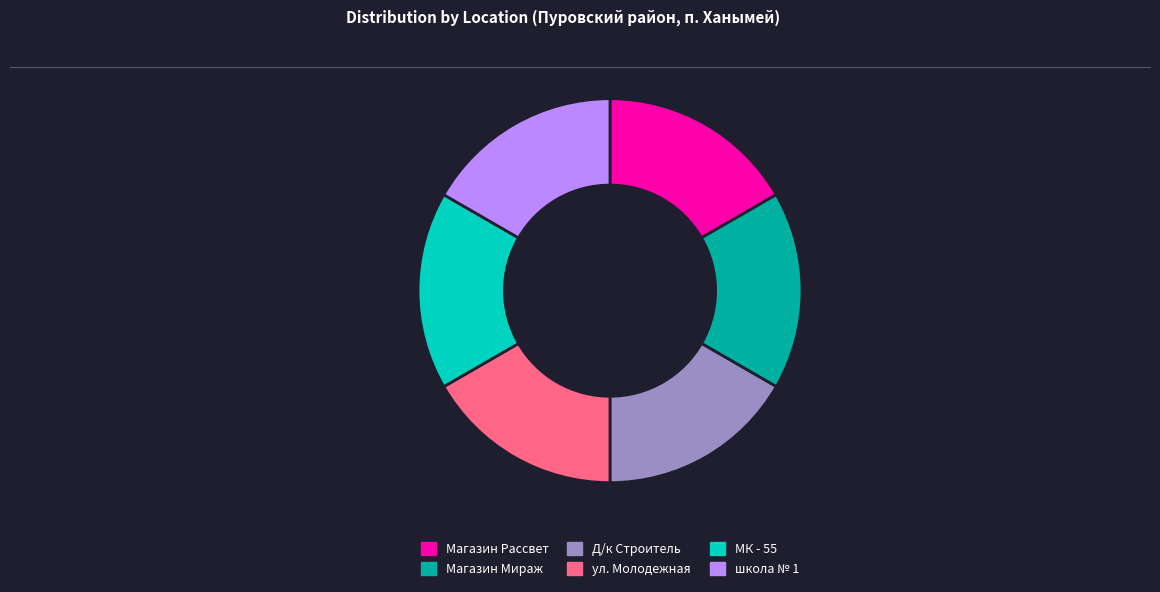

True or false: Магазин Рассвет accounts for 17% of the total.

True